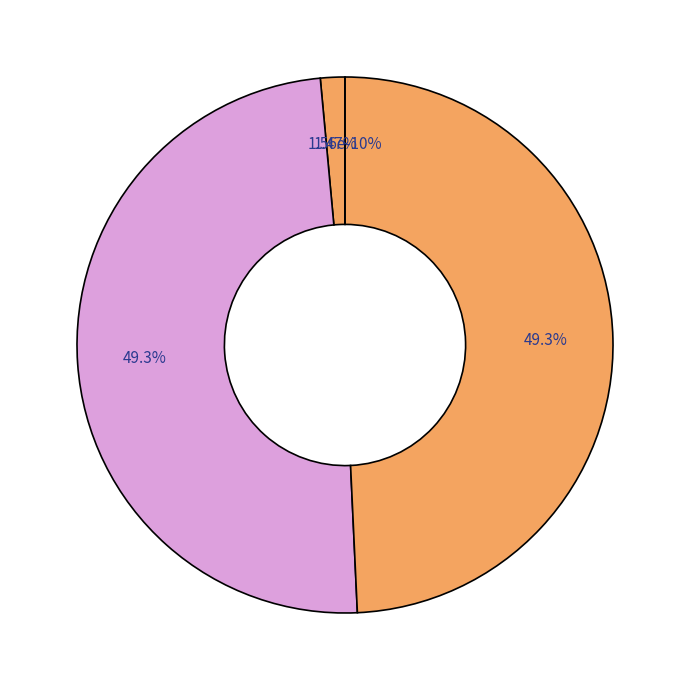

What is the change in value from Royalties receivables, reserves to Common stock, shares issued?

+30631734.0